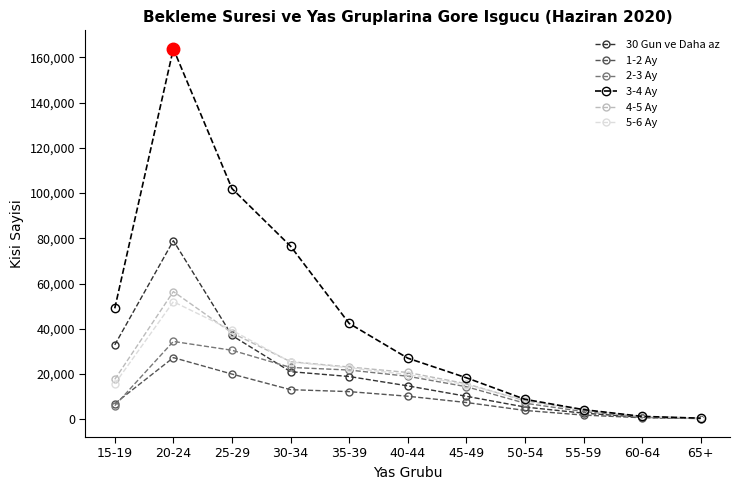

Count the number of categories in the chart.

11